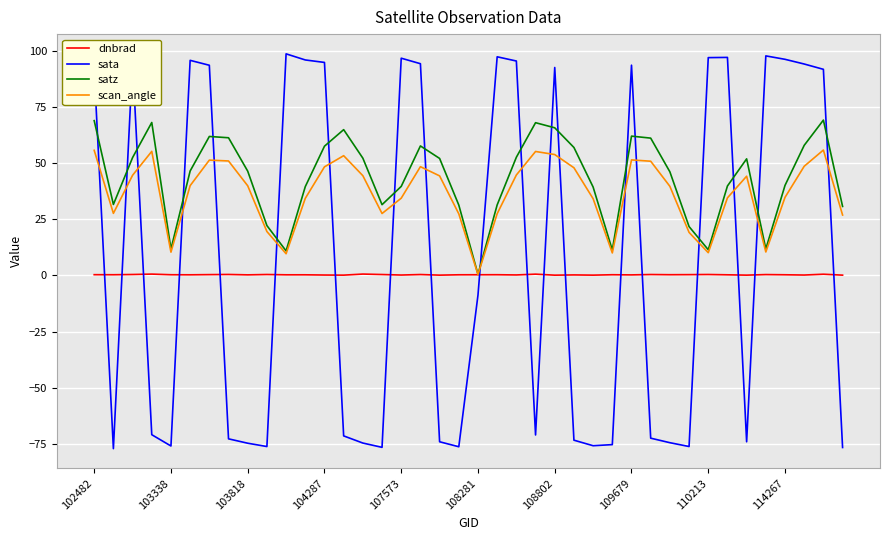

True or false: sata and dnbrad intersect in this chart.

True